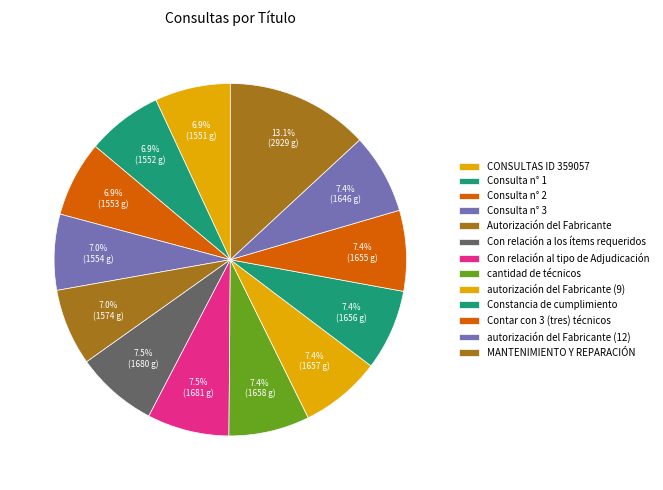

Count the number of slices in the pie.

13